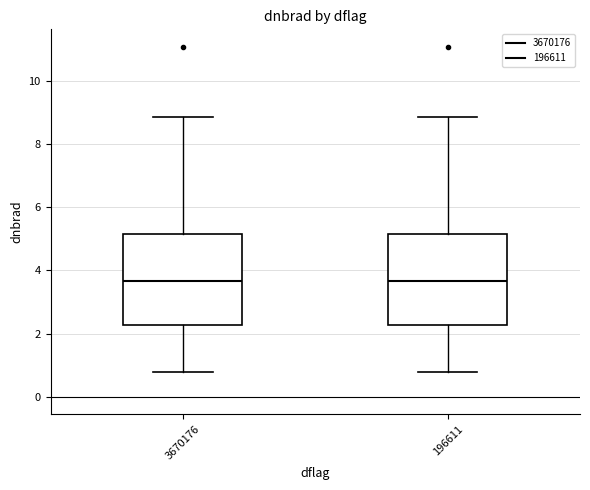

Reading left to right, transcribe this box plot: for each box, give where its median line is, the range the box spans, and where its two whiskers end, as read against the y-axis. The values are not printed on the chart, so give them approximately, as read against the axis.

3670176: median 3.6, box 2.2 to 5.2, whiskers 0.8 to 8.8
196611: median 3.6, box 2.2 to 5.2, whiskers 0.8 to 8.8